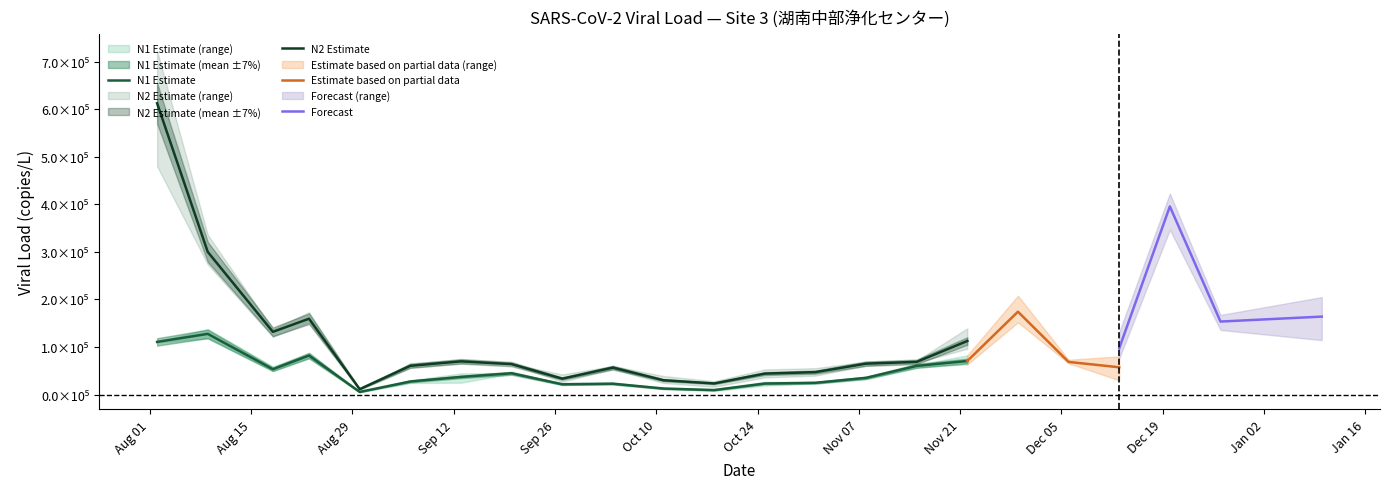

What is the value of the Site3_N1_W3 point at the 23rd from the left?

83360.9